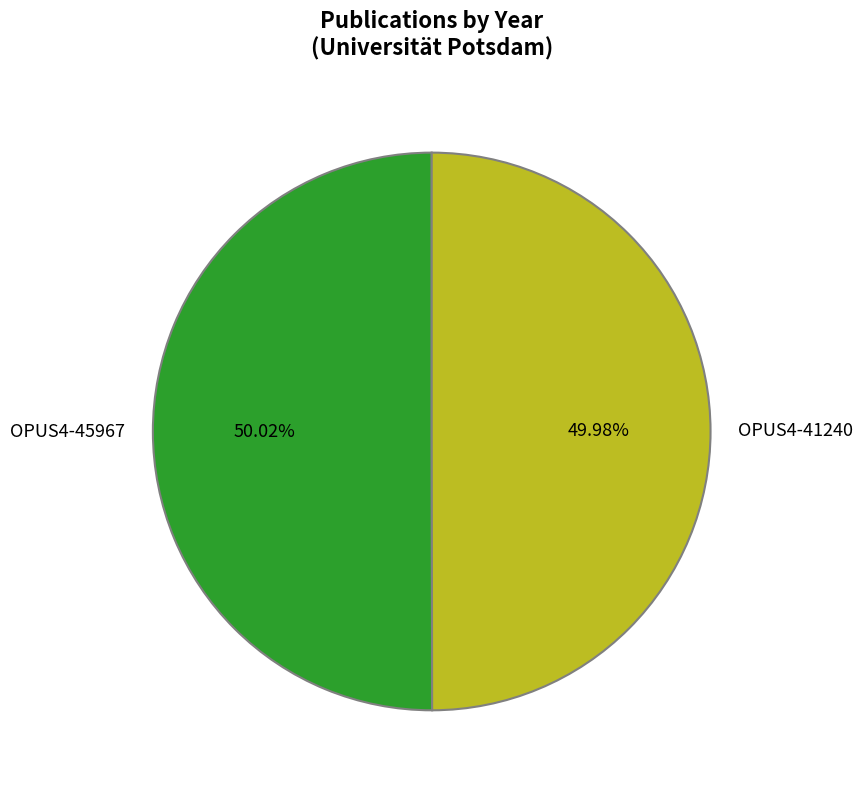

Is there a majority slice in this chart?

Yes